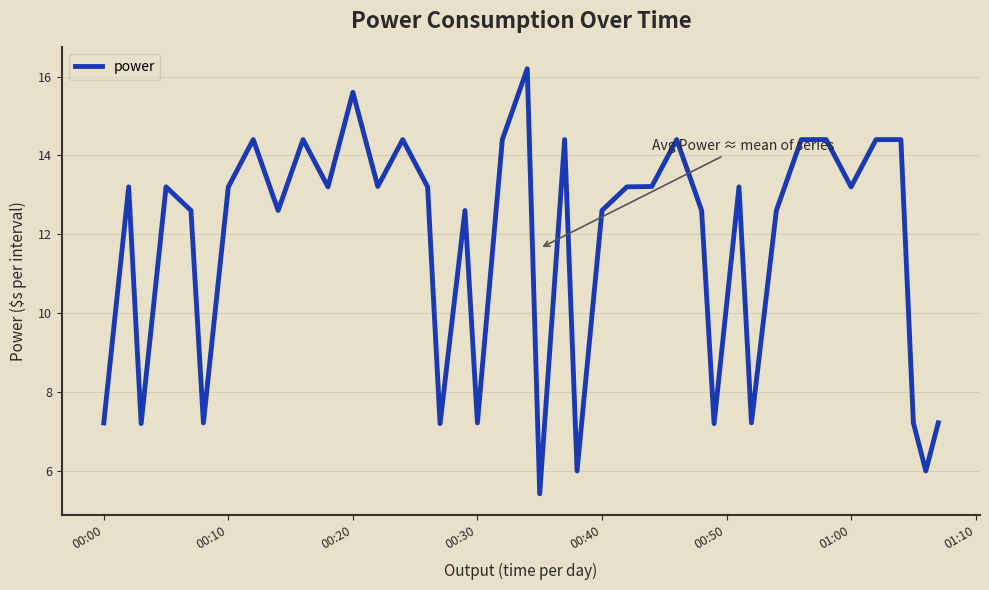

What is the difference between the maximum and minimum values?

10.8